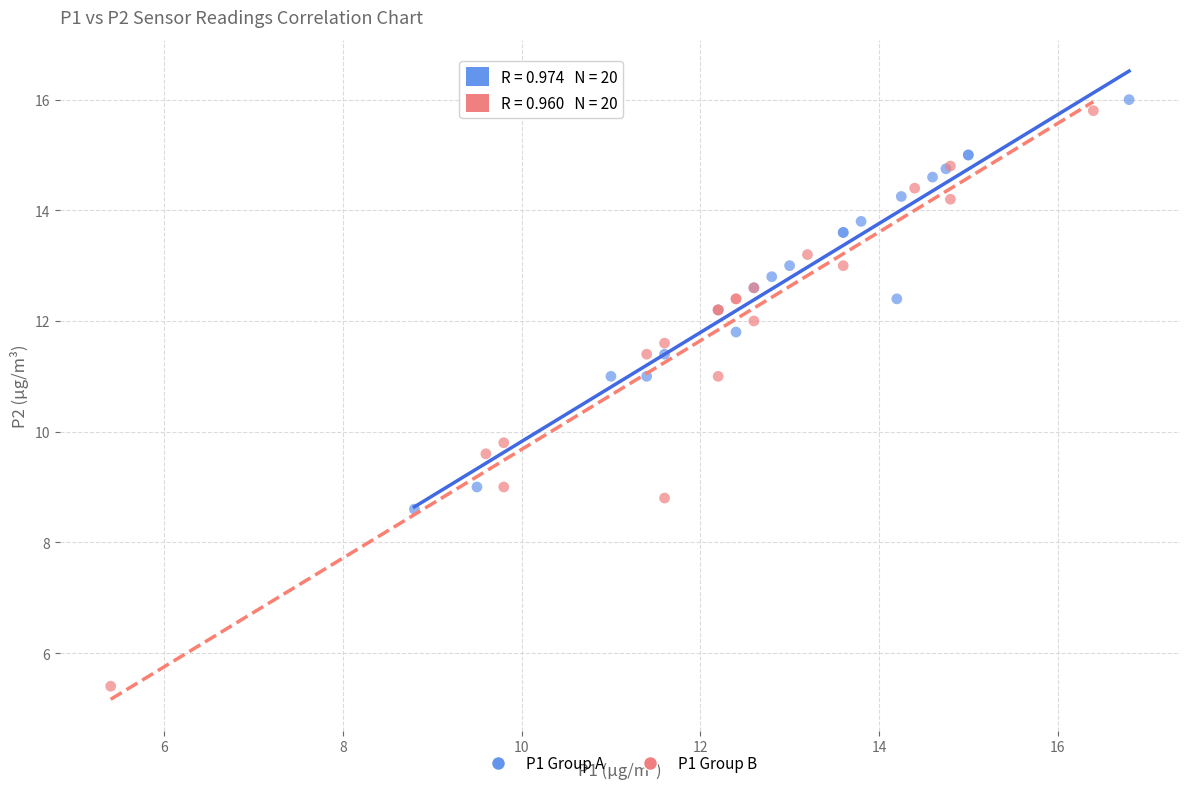

Which series reaches the minimum Y coordinate?

P1 Group B